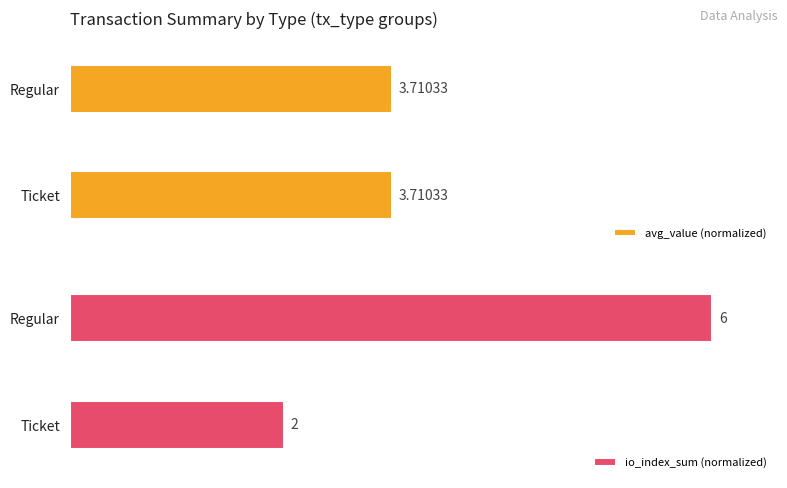

Are the bars grouped side by side (vs. stacked)?

Yes